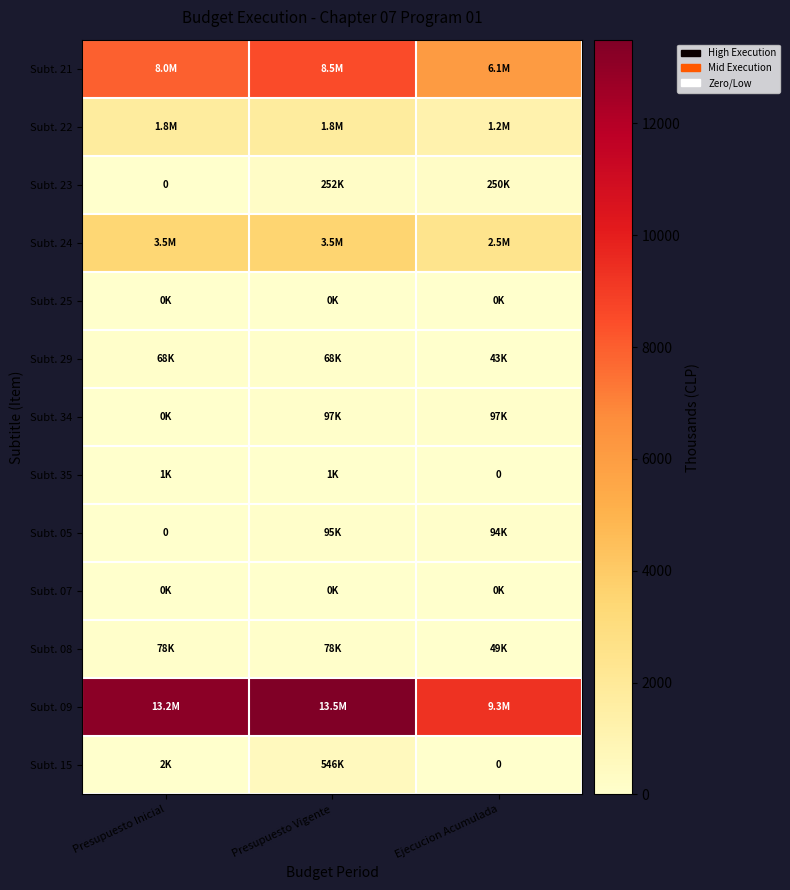

The Subt. 23 series shows 126.5 at Ejecucion Acumulada. True or false?

False